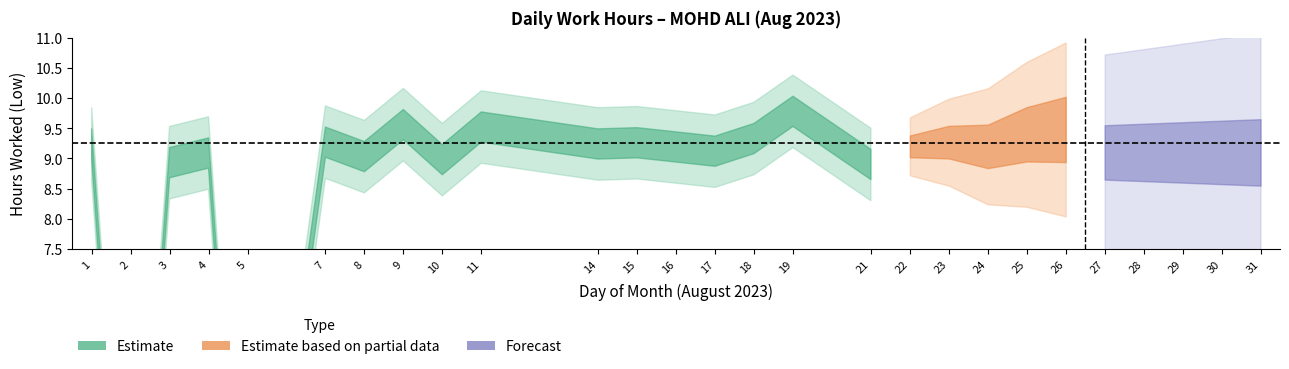

What is the average value?

8.4